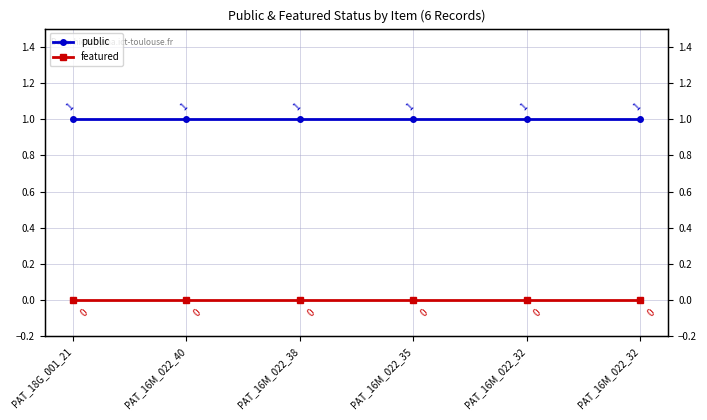

How many lines are shown in the chart?

2